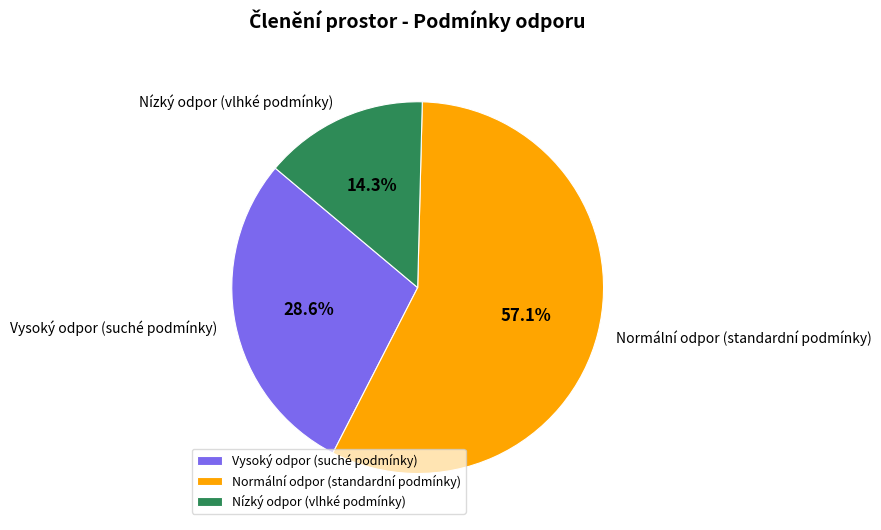

Which slice is the largest?

Normální odpor (standardní podmínky)